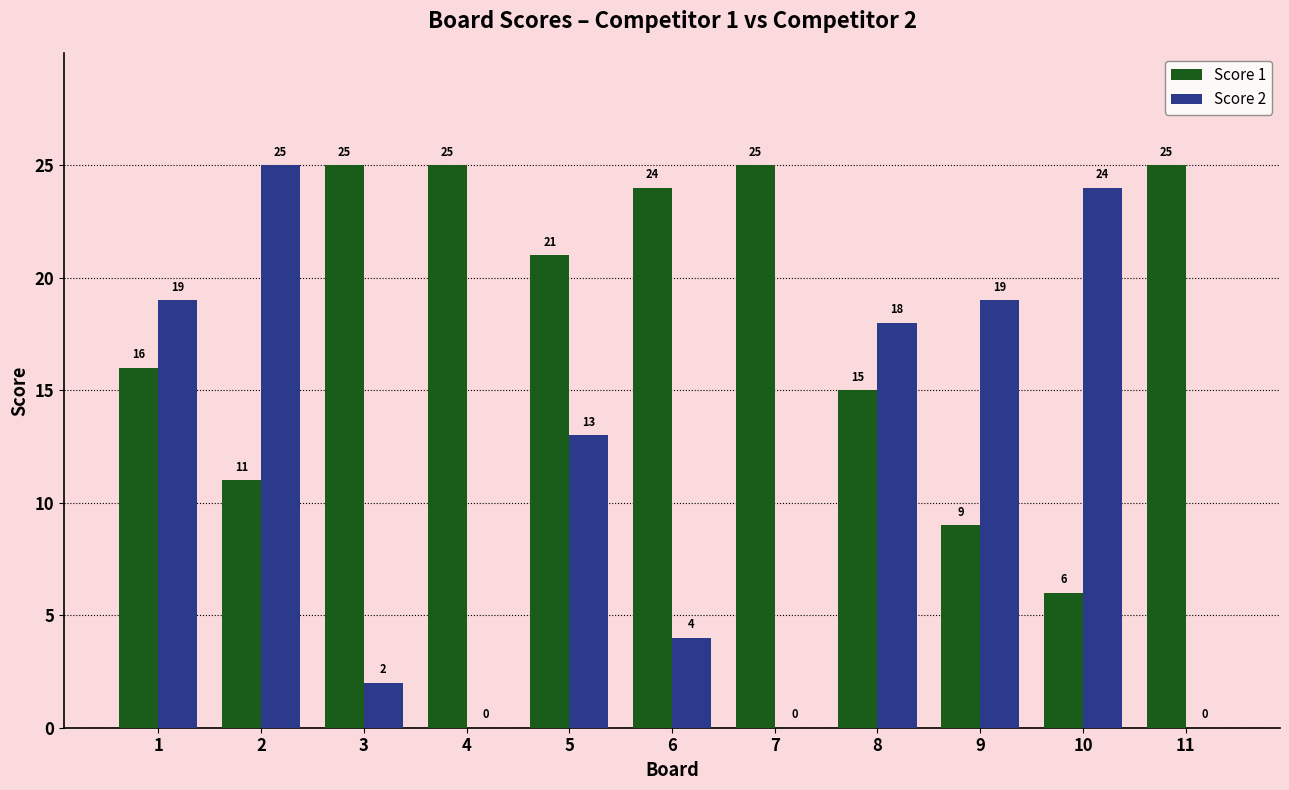

Is the value of Score 2 at 9 greater than the value of Score 1 at 7?

No